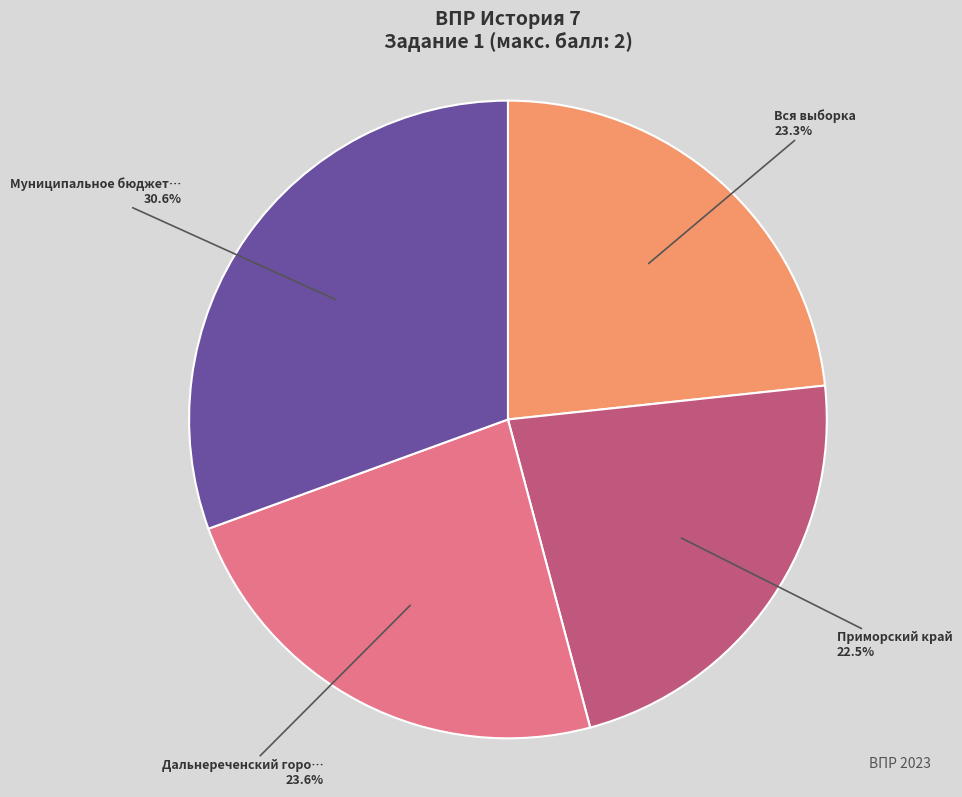

Is there any slice that represents more than half of the pie?

No